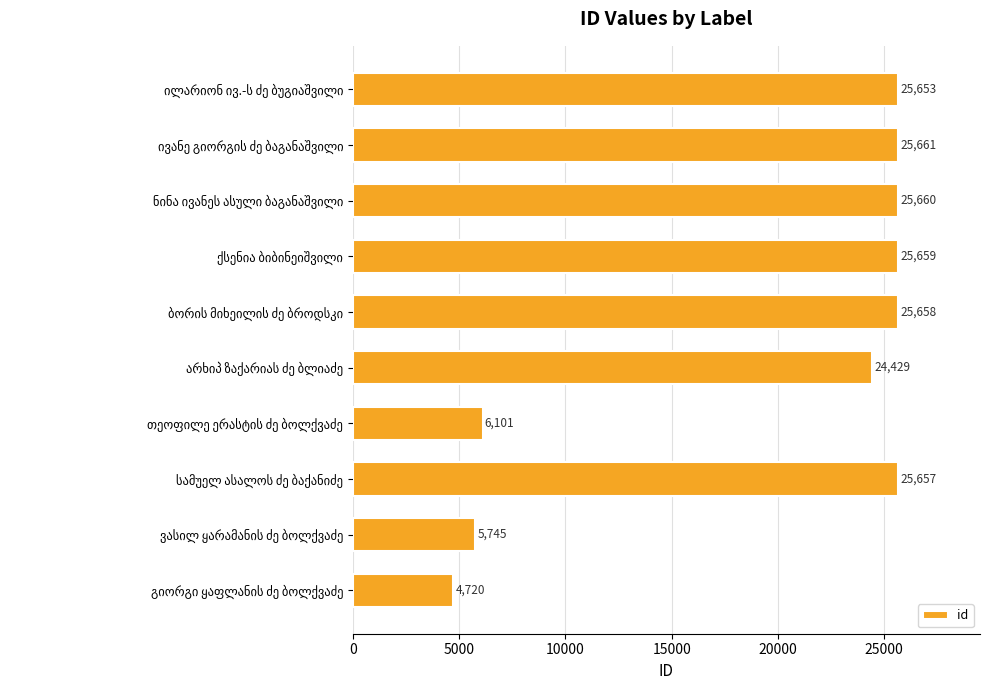

What is the value of the 6th bar from the top?

24429